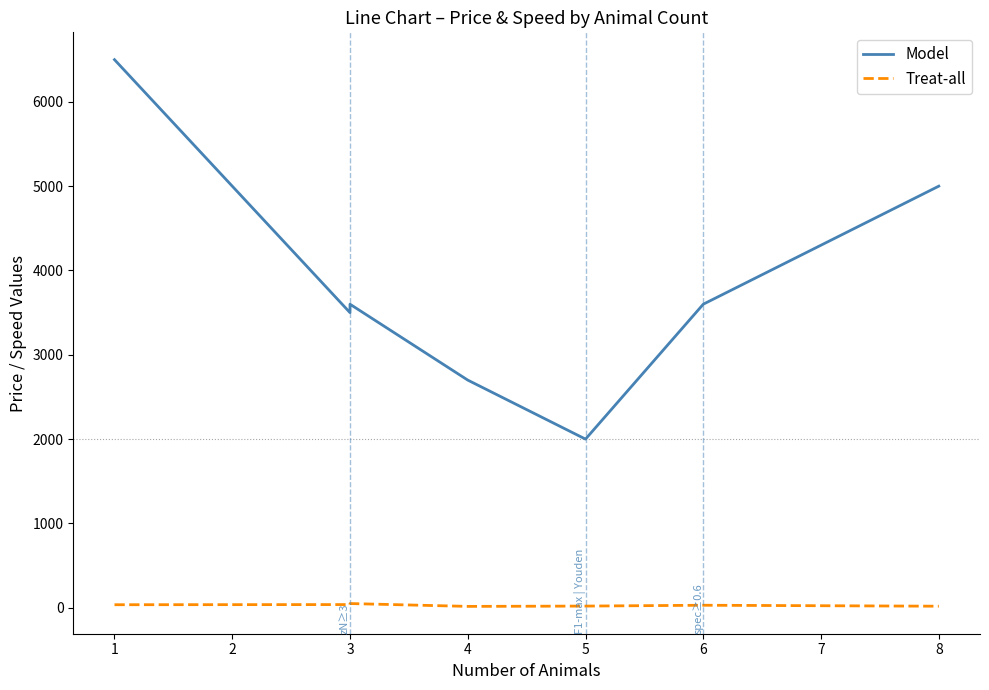

Rank the categories by Treat-all value from highest to lowest.

3, 3, 1, 6, 5, 8, 4